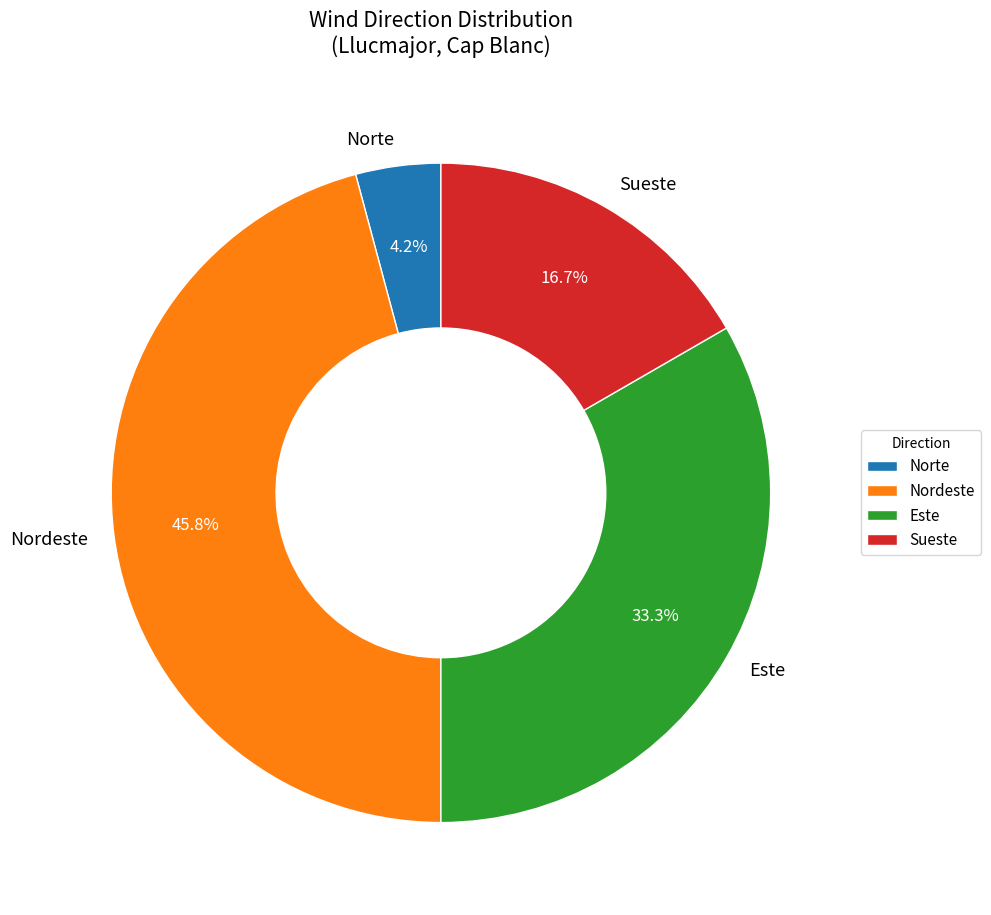

Is it true that Sueste is 6% of the pie?

False